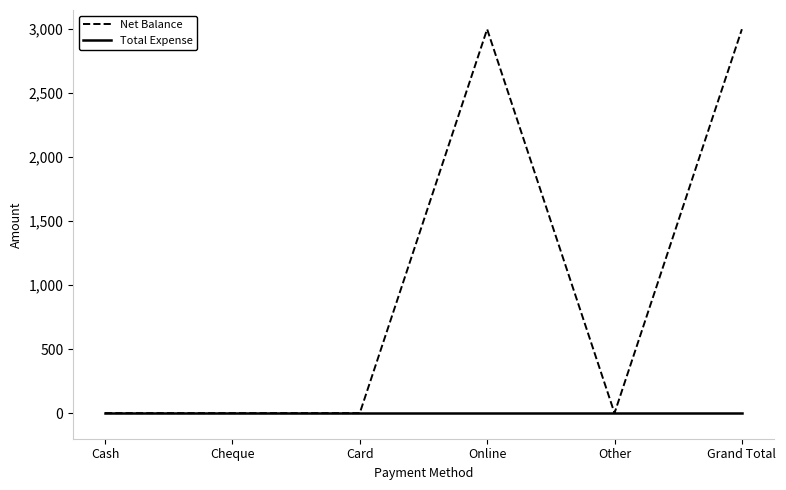

Which series has the largest total across all categories?

Net Balance